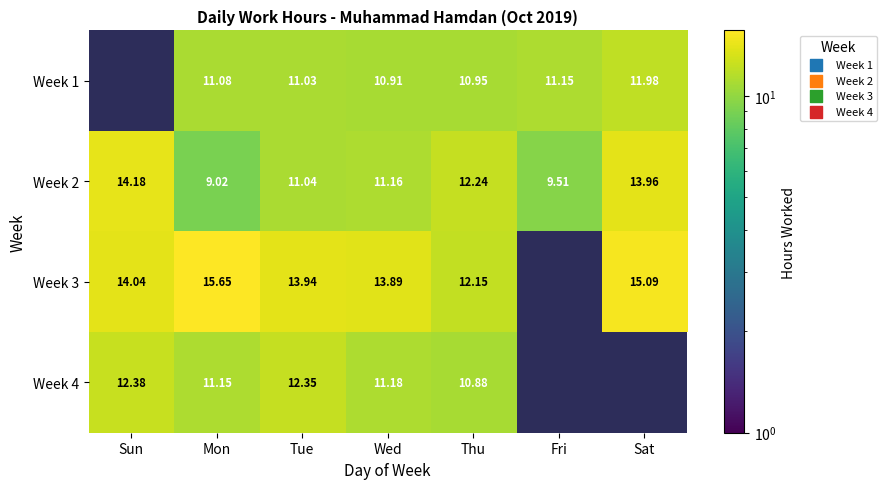

What is the difference between the second highest and minimum values in the Week 2 series?

4.9